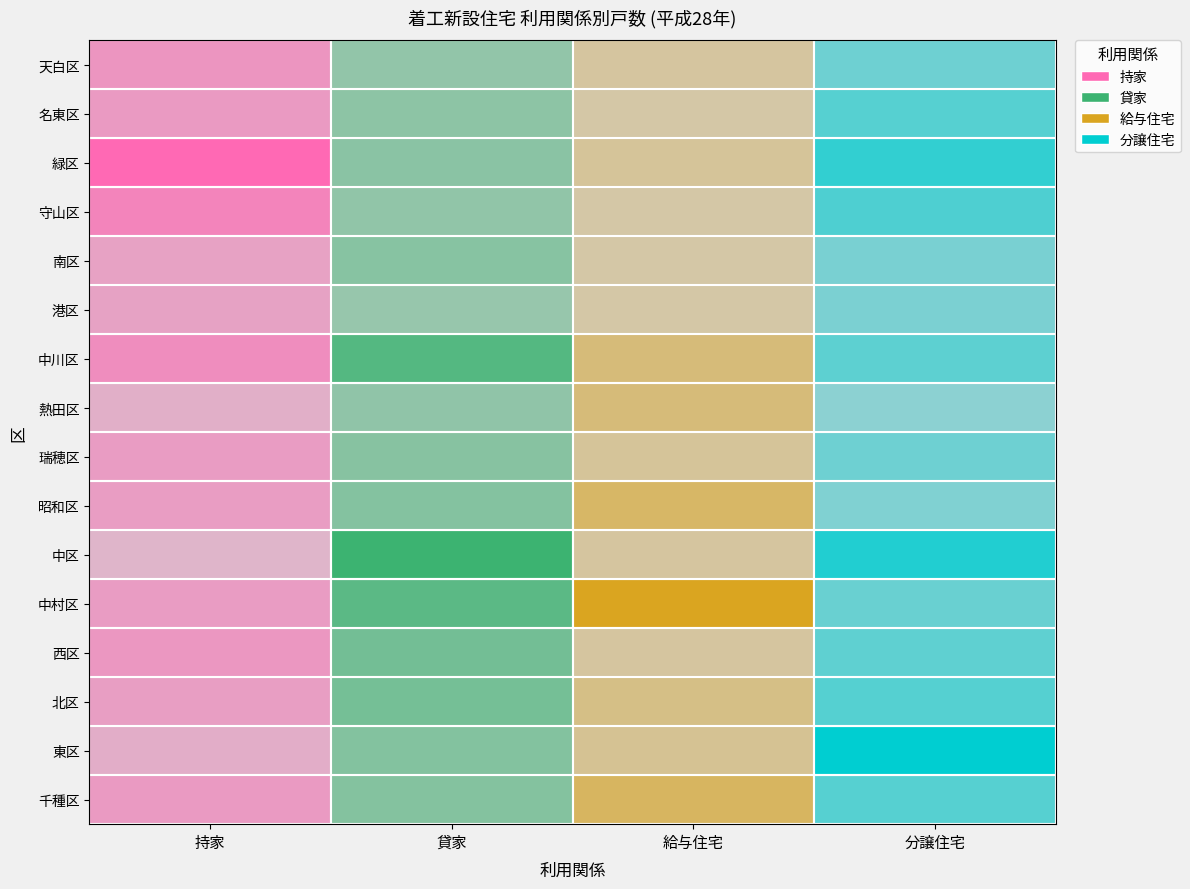

Reading right to left, list all the values displayed in this chart.

千種区: 3=426	2=11	1=743	0=258
東区: 3=939	2=3	1=766	0=92
北区: 3=435	2=5	1=1023	0=218
西区: 3=376	2=1	1=1042	0=281
中村区: 3=313	2=21	1=1500	0=236
中区: 3=741	2=1	1=2059	0=27
昭和区: 3=179	2=10	1=732	0=226
瑞穂区: 3=288	2=2	1=694	0=235
熱田区: 3=102	2=7	1=522	0=73
中川区: 3=383	2=7	1=1622	0=364
港区: 3=209	2=0	1=385	0=185
南区: 3=219	2=0	1=679	0=188
守山区: 3=473	2=0	1=510	0=445
緑区: 3=641	2=2	1=623	0=672
名東区: 3=426	2=0	1=587	0=259
天白区: 3=285	2=1	1=491	0=298